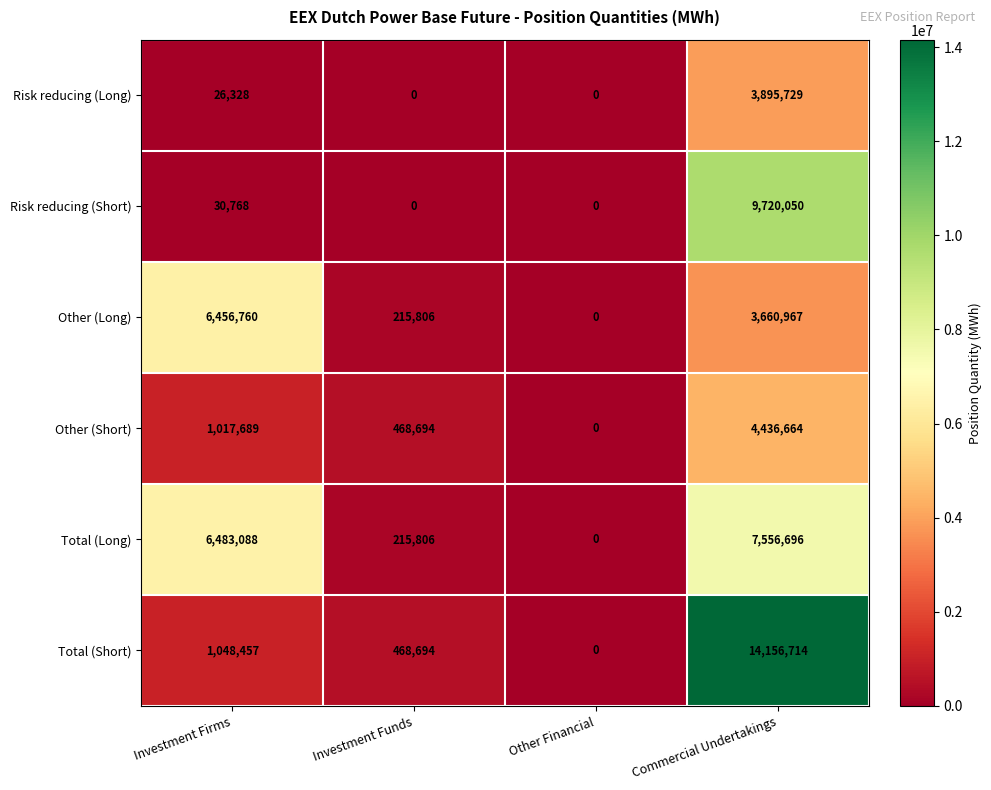

Is it true that Risk reducing (Long) equals 6565100 at Commercial Undertakings?

False